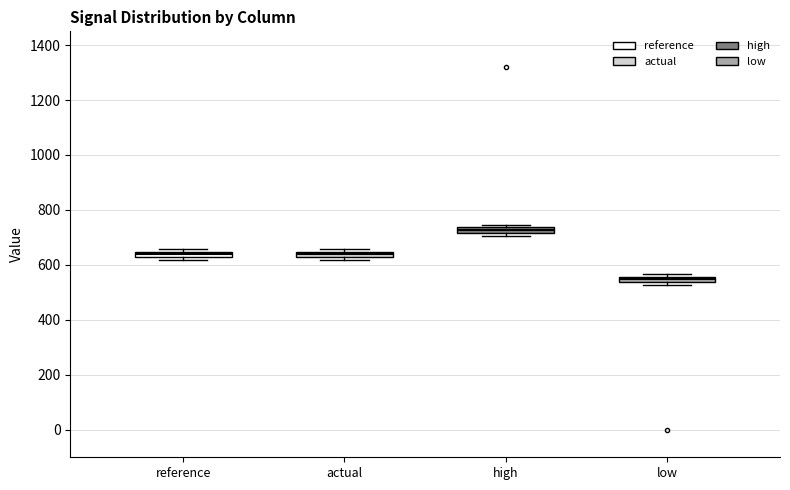

Where is the lower edge of the box for reference on the y-axis? The values are not printed on the chart, so give them approximately, as read against the axis.

620